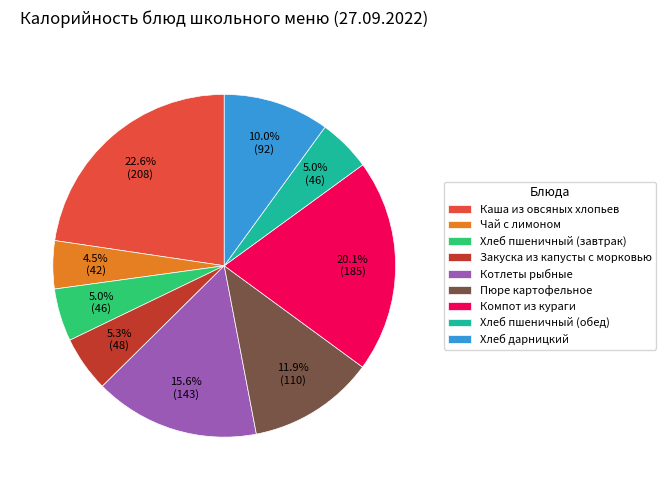

Is Хлеб пшеничный (обед) the majority of the pie?

No